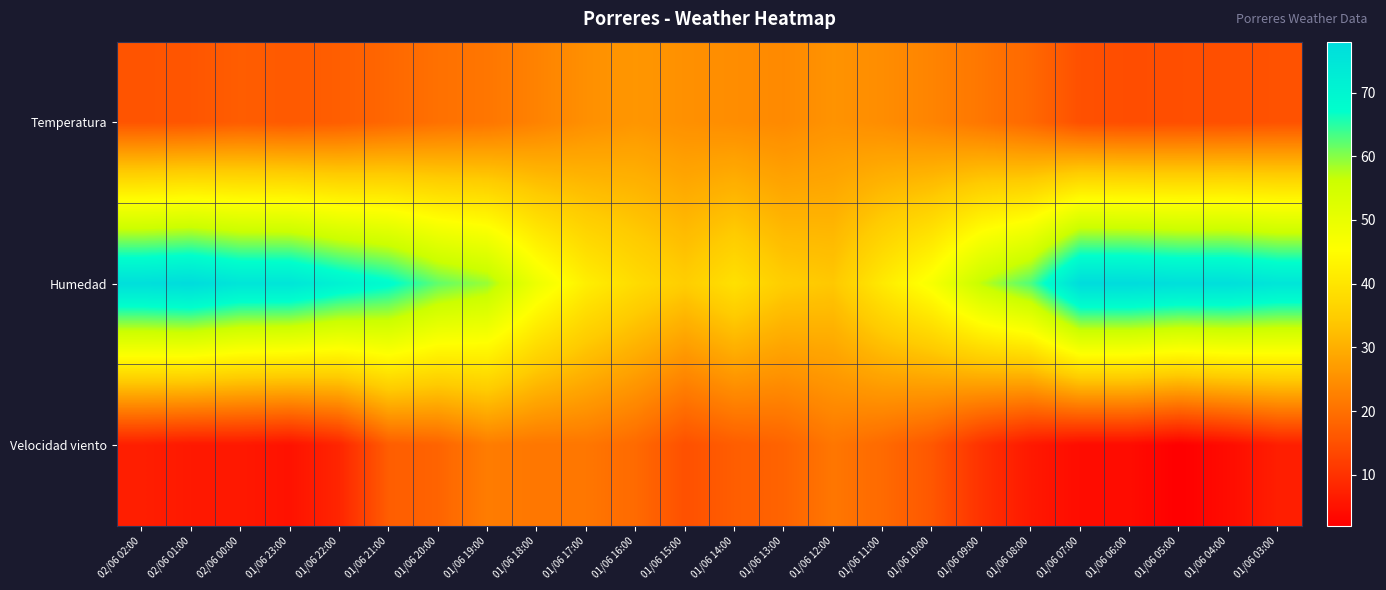

Reading left to right, list all the values displayed in this chart.

Temperatura: 02/06 02:00=15.6	02/06 01:00=15.8	02/06 00:00=16.9	01/06 23:00=16.4	01/06 22:00=17.1	01/06 21:00=18.6	01/06 20:00=20.1	01/06 19:00=20.9	01/06 18:00=22.9	01/06 17:00=25.0	01/06 16:00=26.1	01/06 15:00=25.1	01/06 14:00=24.6	01/06 13:00=24.1	01/06 12:00=25.5	01/06 11:00=24.6	01/06 10:00=23.1	01/06 09:00=21.0	01/06 08:00=18.7	01/06 07:00=14.9	01/06 06:00=14.4	01/06 05:00=14.6	01/06 04:00=14.8	01/06 03:00=15.3
Humedad: 02/06 02:00=77.0	02/06 01:00=78.0	02/06 00:00=75.0	01/06 23:00=75.0	01/06 22:00=71.0	01/06 21:00=68.0	01/06 20:00=62.0	01/06 19:00=59.0	01/06 18:00=49.0	01/06 17:00=42.0	01/06 16:00=38.0	01/06 15:00=35.0	01/06 14:00=39.0	01/06 13:00=35.0	01/06 12:00=34.0	01/06 11:00=41.0	01/06 10:00=47.0	01/06 09:00=57.0	01/06 08:00=63.0	01/06 07:00=78.0	01/06 06:00=78.0	01/06 05:00=77.0	01/06 04:00=77.0	01/06 03:00=75.0
Velocidad viento: 02/06 02:00=7.0	02/06 01:00=6.0	02/06 00:00=6.0	01/06 23:00=5.0	01/06 22:00=8.0	01/06 21:00=17.0	01/06 20:00=18.0	01/06 19:00=22.0	01/06 18:00=21.0	01/06 17:00=21.0	01/06 16:00=19.0	01/06 15:00=15.0	01/06 14:00=17.0	01/06 13:00=18.0	01/06 12:00=21.0	01/06 11:00=19.0	01/06 10:00=16.0	01/06 09:00=10.0	01/06 08:00=6.0	01/06 07:00=4.0	01/06 06:00=4.0	01/06 05:00=2.0	01/06 04:00=4.0	01/06 03:00=7.0